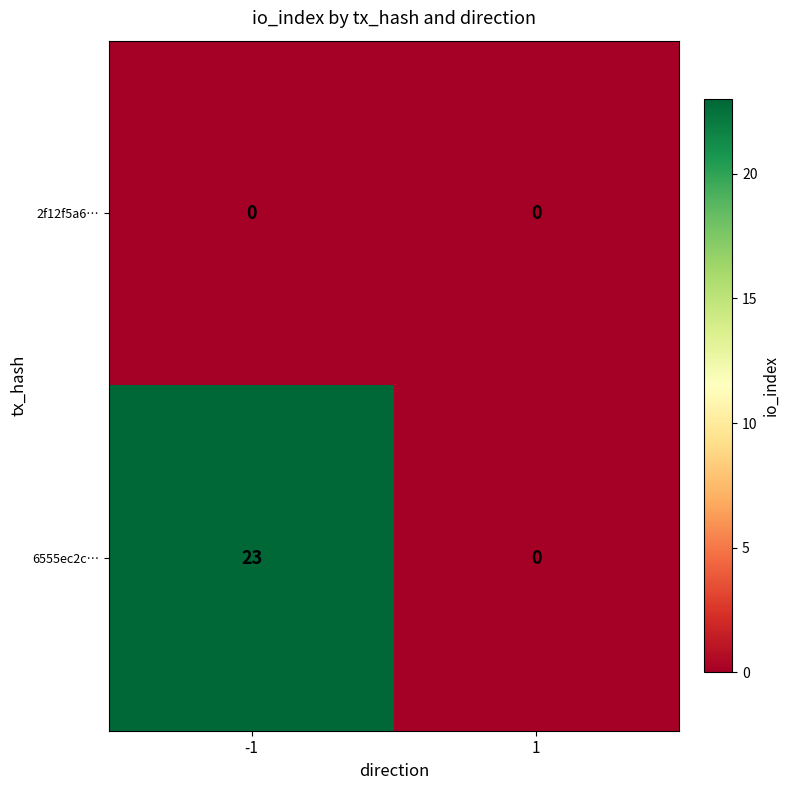

Reading left to right, list all the values displayed in this chart.

2f12f5a6…: 0	0
6555ec2c…: 23	0